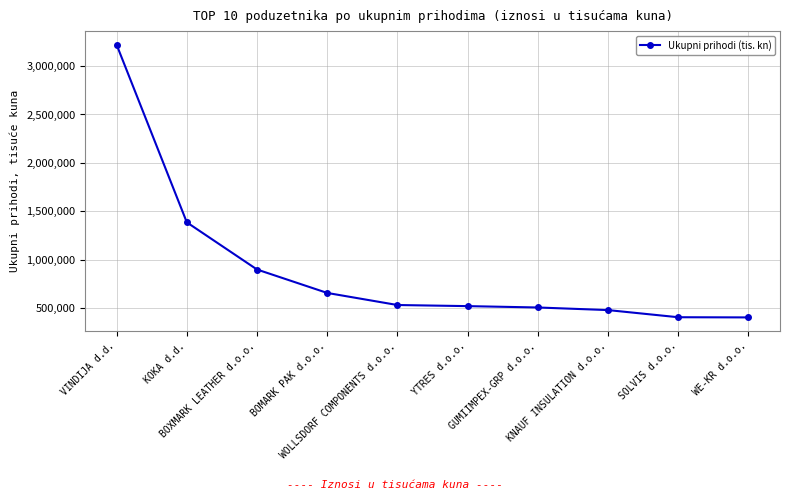

The value at BOXMARK LEATHER d.o.o. is 626774.0. True or false?

False